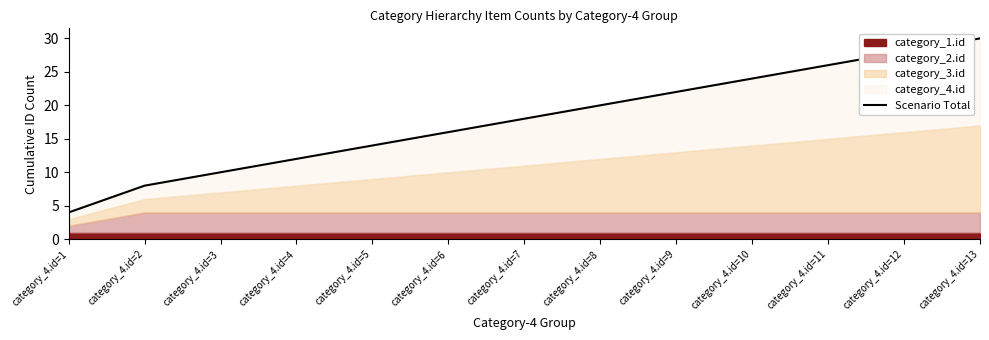

Which label corresponds to the largest value in the chart?

category_4.id=13